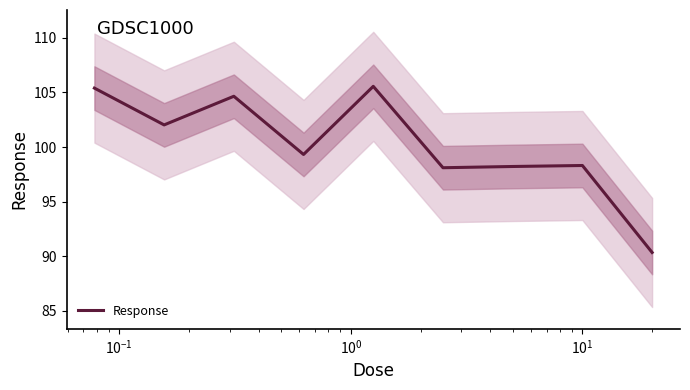

What is the highest value of the Response series?

105.6